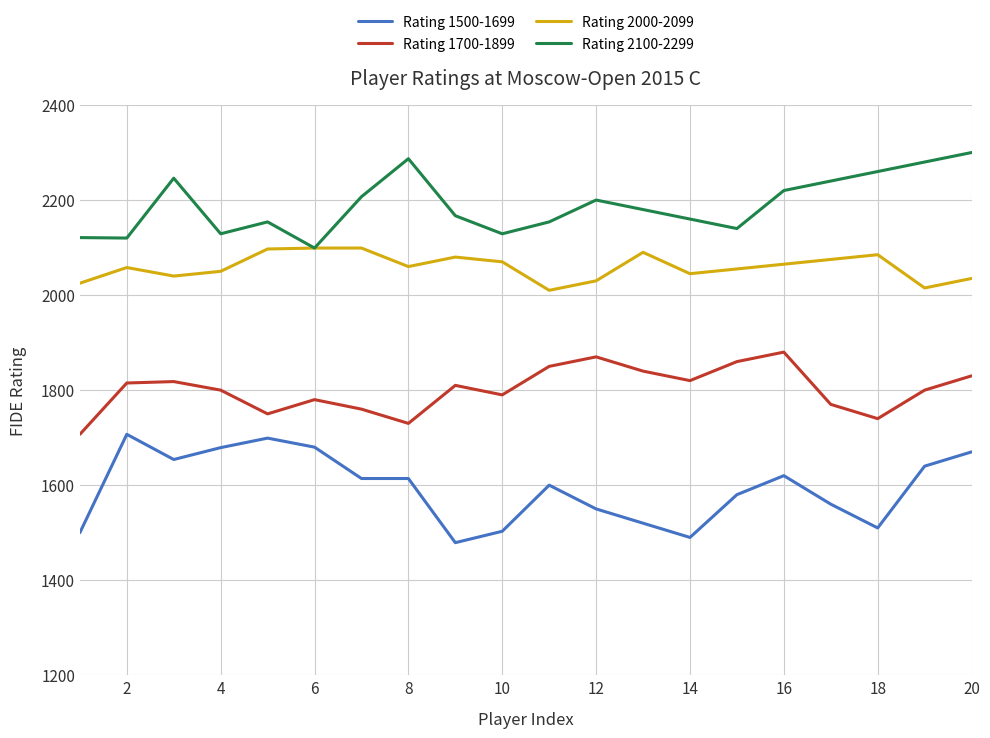

Which series has the largest total across all categories?

Rating 2100-2299